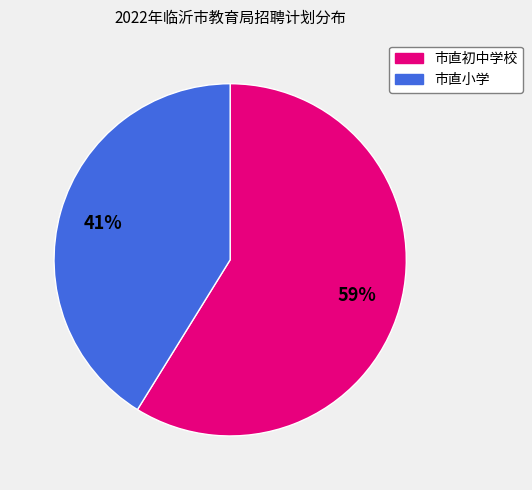

How many slices are in this pie chart?

2